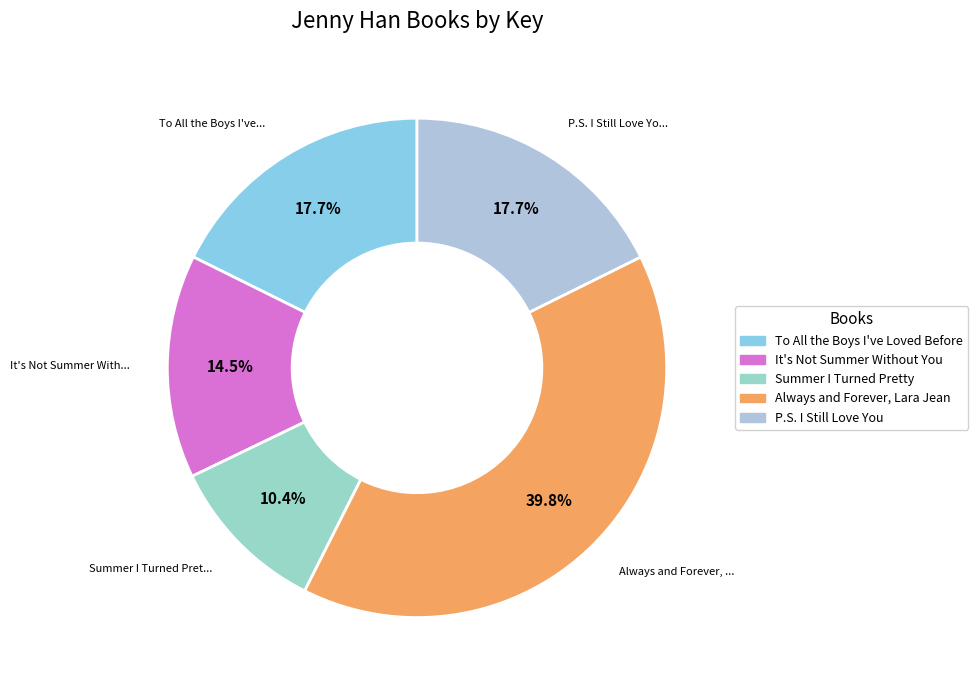

To the nearest percent, what is the difference between the Always and Forever, Lara Jean and It's Not Summer Without You slice percentages?

25%